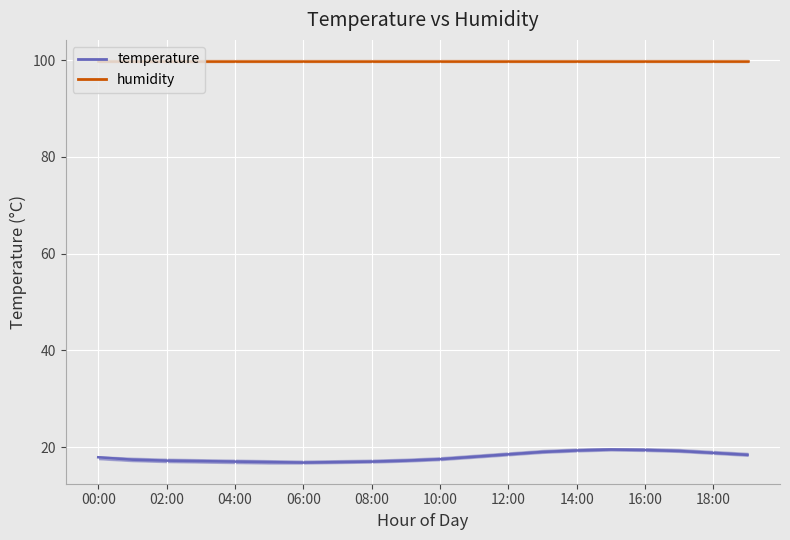

How many values are below 17?

3